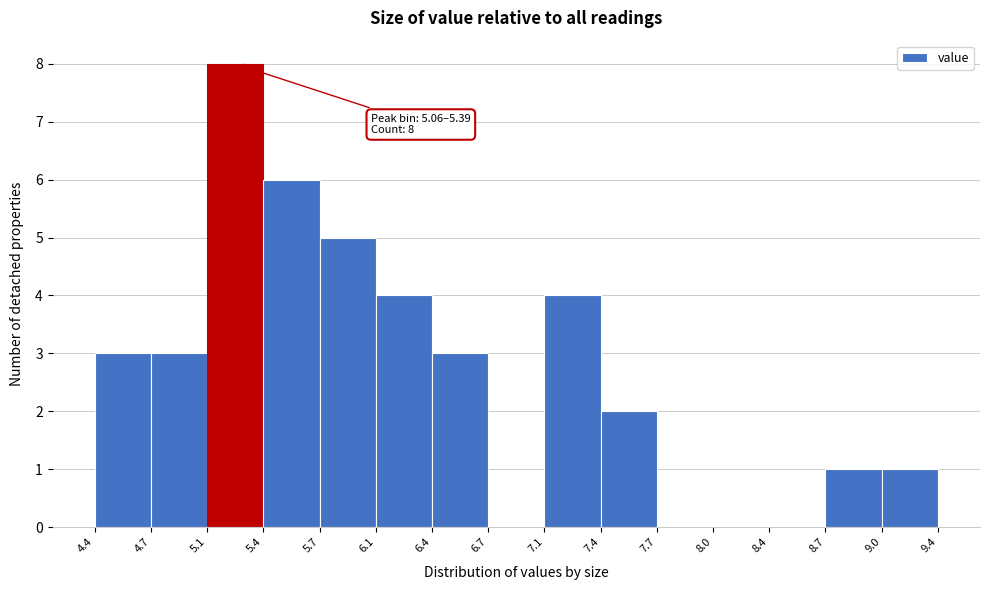

Which range on the x-axis has the tallest bar?

5.1 to 5.4